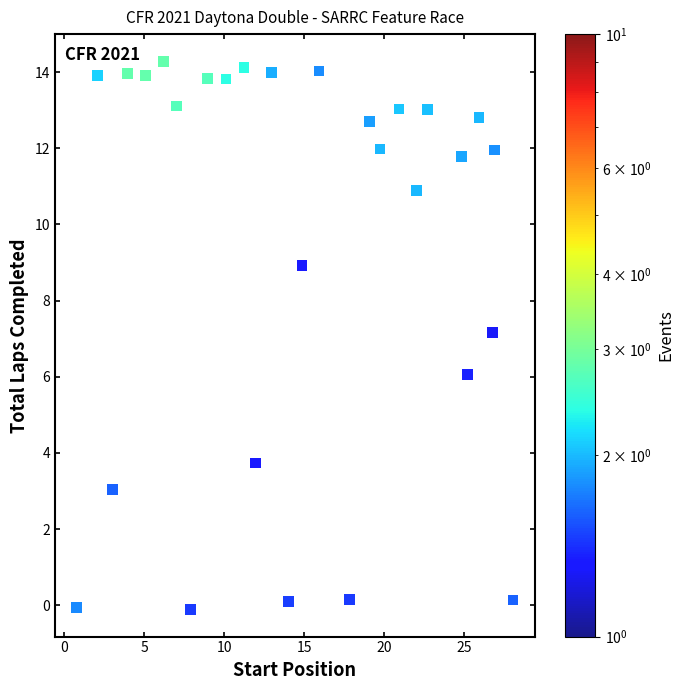

What is the range of Y values (max minus min)?

14.4